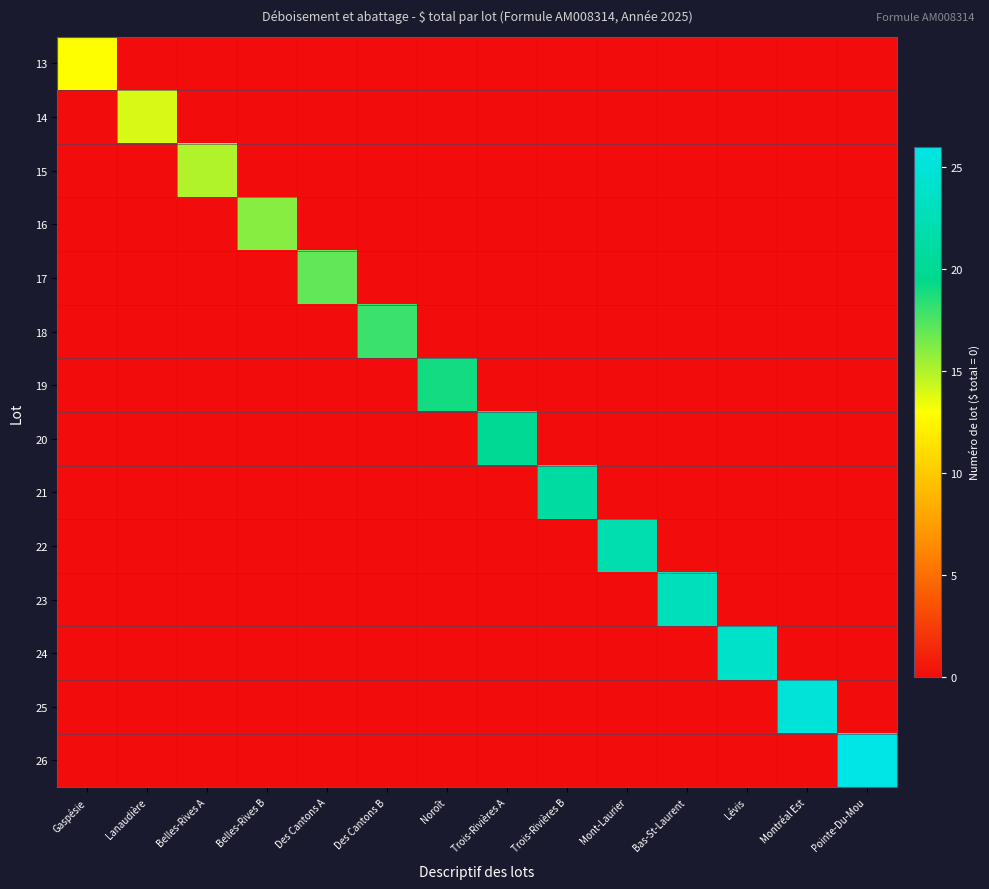

Reading left to right, list all the values displayed in this chart.

13: Gaspésie=13	Lanaudière=0	Belles-Rives A=0	Belles-Rives B=0	Des Cantons A=0	Des Cantons B=0	Noroît=0	Trois-Rivières A=0	Trois-Rivières B=0	Mont-Laurier=0	Bas-St-Laurent=0	Lévis=0	Montréal Est=0	Pointe-Du-Mou=0
14: Gaspésie=0	Lanaudière=14	Belles-Rives A=0	Belles-Rives B=0	Des Cantons A=0	Des Cantons B=0	Noroît=0	Trois-Rivières A=0	Trois-Rivières B=0	Mont-Laurier=0	Bas-St-Laurent=0	Lévis=0	Montréal Est=0	Pointe-Du-Mou=0
15: Gaspésie=0	Lanaudière=0	Belles-Rives A=15	Belles-Rives B=0	Des Cantons A=0	Des Cantons B=0	Noroît=0	Trois-Rivières A=0	Trois-Rivières B=0	Mont-Laurier=0	Bas-St-Laurent=0	Lévis=0	Montréal Est=0	Pointe-Du-Mou=0
16: Gaspésie=0	Lanaudière=0	Belles-Rives A=0	Belles-Rives B=16	Des Cantons A=0	Des Cantons B=0	Noroît=0	Trois-Rivières A=0	Trois-Rivières B=0	Mont-Laurier=0	Bas-St-Laurent=0	Lévis=0	Montréal Est=0	Pointe-Du-Mou=0
17: Gaspésie=0	Lanaudière=0	Belles-Rives A=0	Belles-Rives B=0	Des Cantons A=17	Des Cantons B=0	Noroît=0	Trois-Rivières A=0	Trois-Rivières B=0	Mont-Laurier=0	Bas-St-Laurent=0	Lévis=0	Montréal Est=0	Pointe-Du-Mou=0
18: Gaspésie=0	Lanaudière=0	Belles-Rives A=0	Belles-Rives B=0	Des Cantons A=0	Des Cantons B=18	Noroît=0	Trois-Rivières A=0	Trois-Rivières B=0	Mont-Laurier=0	Bas-St-Laurent=0	Lévis=0	Montréal Est=0	Pointe-Du-Mou=0
19: Gaspésie=0	Lanaudière=0	Belles-Rives A=0	Belles-Rives B=0	Des Cantons A=0	Des Cantons B=0	Noroît=19	Trois-Rivières A=0	Trois-Rivières B=0	Mont-Laurier=0	Bas-St-Laurent=0	Lévis=0	Montréal Est=0	Pointe-Du-Mou=0
20: Gaspésie=0	Lanaudière=0	Belles-Rives A=0	Belles-Rives B=0	Des Cantons A=0	Des Cantons B=0	Noroît=0	Trois-Rivières A=20	Trois-Rivières B=0	Mont-Laurier=0	Bas-St-Laurent=0	Lévis=0	Montréal Est=0	Pointe-Du-Mou=0
21: Gaspésie=0	Lanaudière=0	Belles-Rives A=0	Belles-Rives B=0	Des Cantons A=0	Des Cantons B=0	Noroît=0	Trois-Rivières A=0	Trois-Rivières B=21	Mont-Laurier=0	Bas-St-Laurent=0	Lévis=0	Montréal Est=0	Pointe-Du-Mou=0
22: Gaspésie=0	Lanaudière=0	Belles-Rives A=0	Belles-Rives B=0	Des Cantons A=0	Des Cantons B=0	Noroît=0	Trois-Rivières A=0	Trois-Rivières B=0	Mont-Laurier=22	Bas-St-Laurent=0	Lévis=0	Montréal Est=0	Pointe-Du-Mou=0
23: Gaspésie=0	Lanaudière=0	Belles-Rives A=0	Belles-Rives B=0	Des Cantons A=0	Des Cantons B=0	Noroît=0	Trois-Rivières A=0	Trois-Rivières B=0	Mont-Laurier=0	Bas-St-Laurent=23	Lévis=0	Montréal Est=0	Pointe-Du-Mou=0
24: Gaspésie=0	Lanaudière=0	Belles-Rives A=0	Belles-Rives B=0	Des Cantons A=0	Des Cantons B=0	Noroît=0	Trois-Rivières A=0	Trois-Rivières B=0	Mont-Laurier=0	Bas-St-Laurent=0	Lévis=24	Montréal Est=0	Pointe-Du-Mou=0
25: Gaspésie=0	Lanaudière=0	Belles-Rives A=0	Belles-Rives B=0	Des Cantons A=0	Des Cantons B=0	Noroît=0	Trois-Rivières A=0	Trois-Rivières B=0	Mont-Laurier=0	Bas-St-Laurent=0	Lévis=0	Montréal Est=25	Pointe-Du-Mou=0
26: Gaspésie=0	Lanaudière=0	Belles-Rives A=0	Belles-Rives B=0	Des Cantons A=0	Des Cantons B=0	Noroît=0	Trois-Rivières A=0	Trois-Rivières B=0	Mont-Laurier=0	Bas-St-Laurent=0	Lévis=0	Montréal Est=0	Pointe-Du-Mou=26